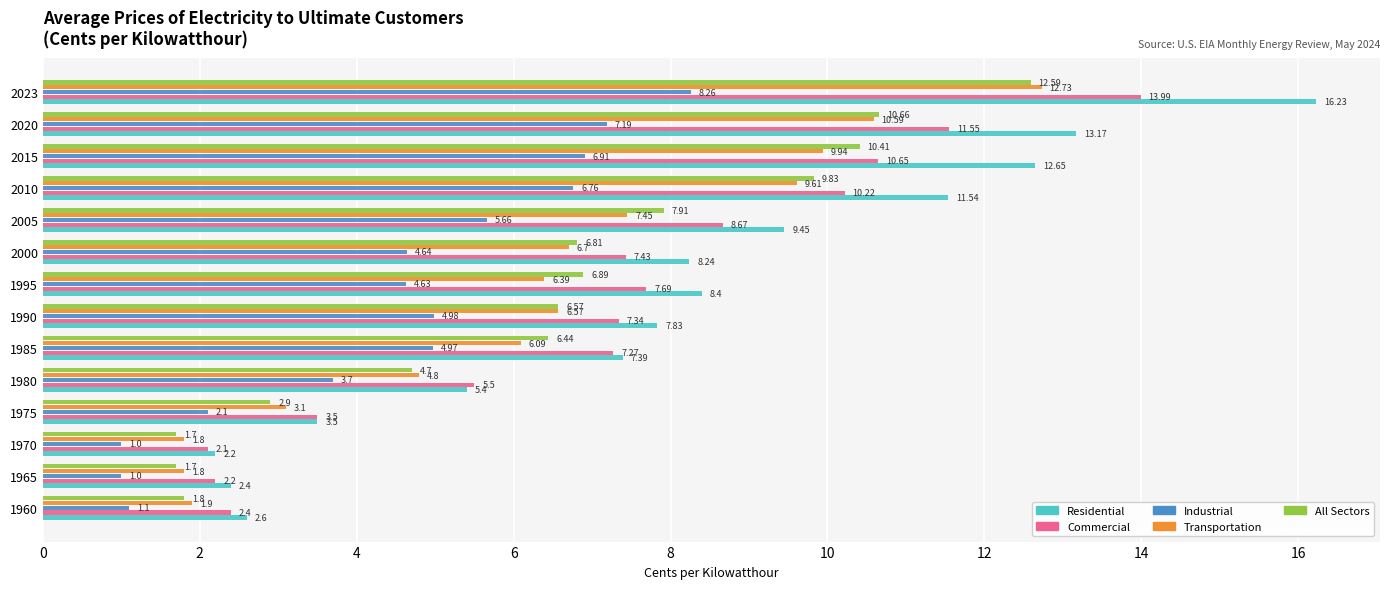

Which series has the widest spread of values?

Residential